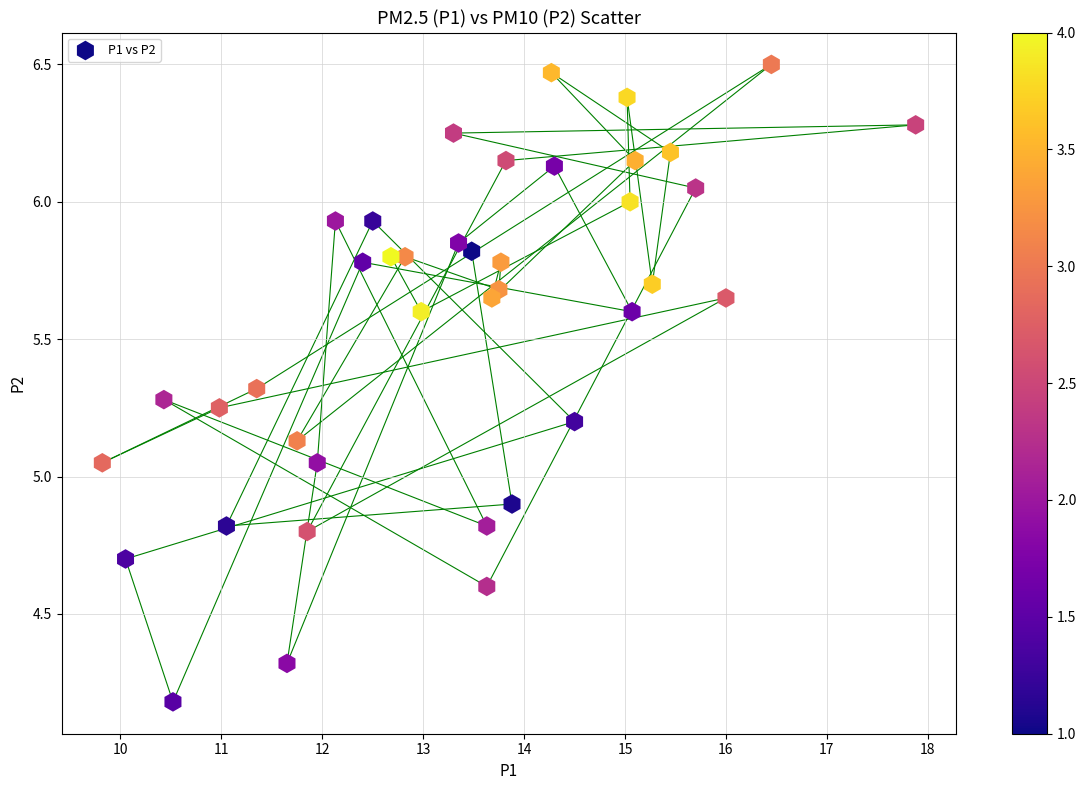

What is the range of Y values (max minus min)?

2.3